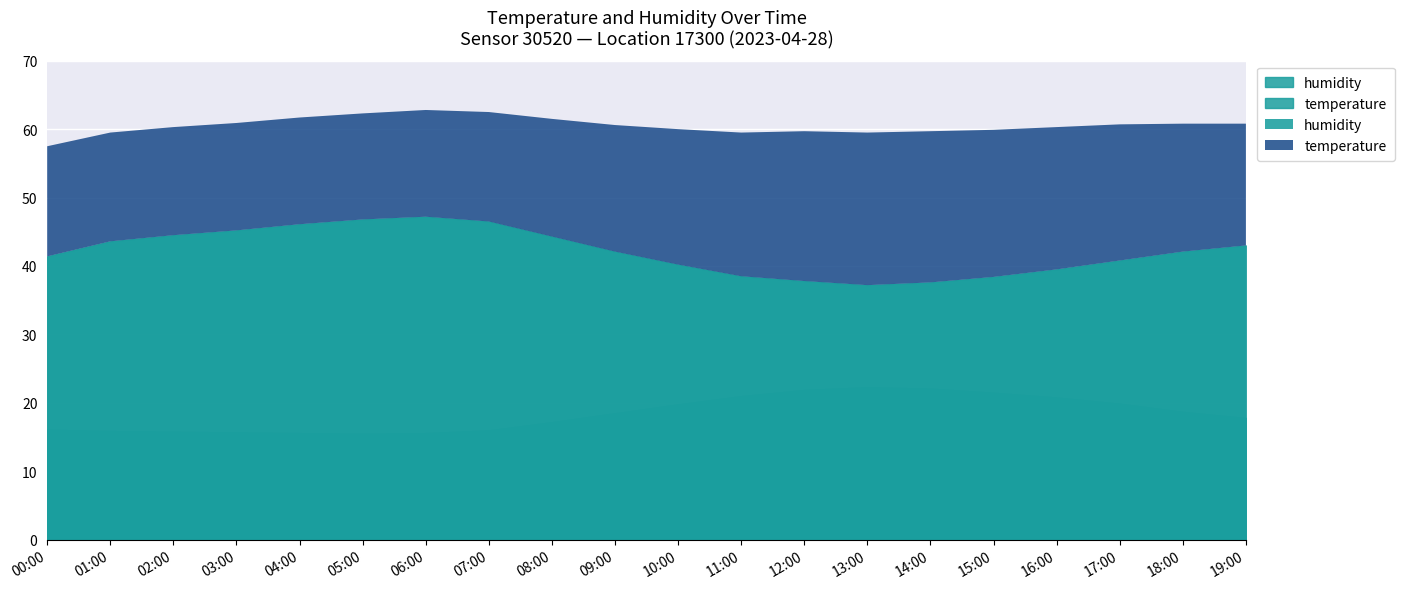

How many lines are shown in the chart?

2